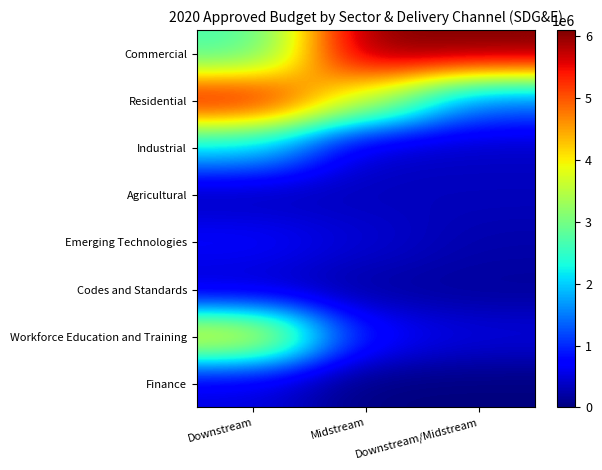

Reading left to right, transcribe all the data shown in this chart.

Commercial: Downstream=2630210.4	Midstream=6096343.8	Downstream/Midstream=6096343.8
Residential: Downstream=5655431.0	Midstream=3596259.6	Downstream/Midstream=1432395.0
Industrial: Downstream=2095403.5	Midstream=374082.1	Downstream/Midstream=374082.1
Agricultural: Downstream=282914.8	Midstream=331783.4	Downstream/Midstream=331783.4
Emerging Technologies: Downstream=734369.5	Midstream=456172.8	Downstream/Midstream=240082.4
Codes and Standards: Downstream=364450.5	Midstream=175174.5	Downstream/Midstream=150593.3
Workforce Education and Training: Downstream=4085229.6	Midstream=766779.8	Downstream/Midstream=516453.8
Finance: Downstream=516453.8	Midstream=0.0	Downstream/Midstream=0.0